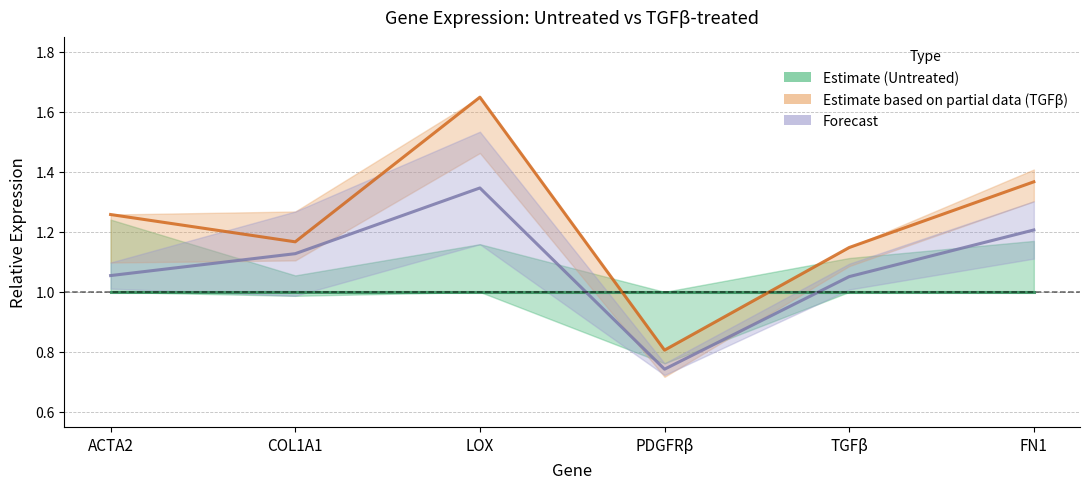

At which category does Projected (rep3) reach its first local valley?

PDGFRβ